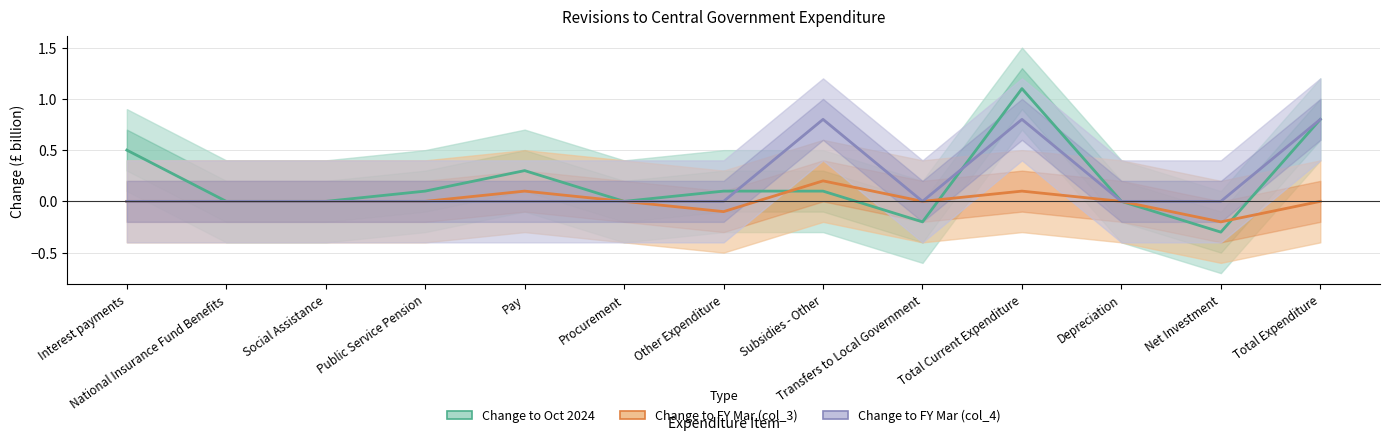

After their last crossing, which series has the higher values: Change to FY Mar (col_4) or Change to Oct 2024?

Change to Oct 2024